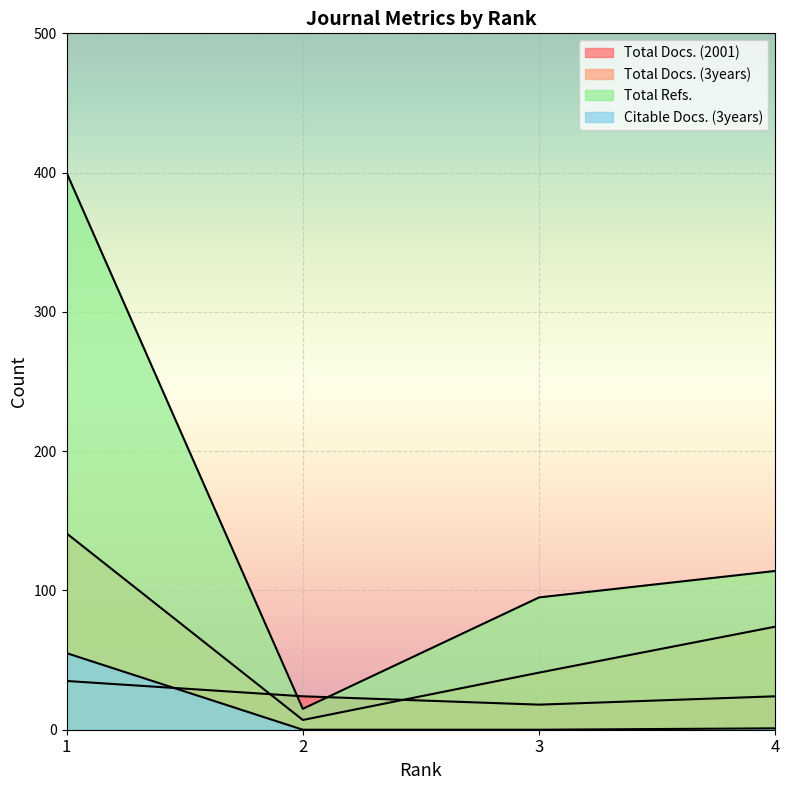

At 1, list the series in order from smallest to largest.

Total Docs. (2001), Citable Docs. (3years), Total Docs. (3years), Total Refs.